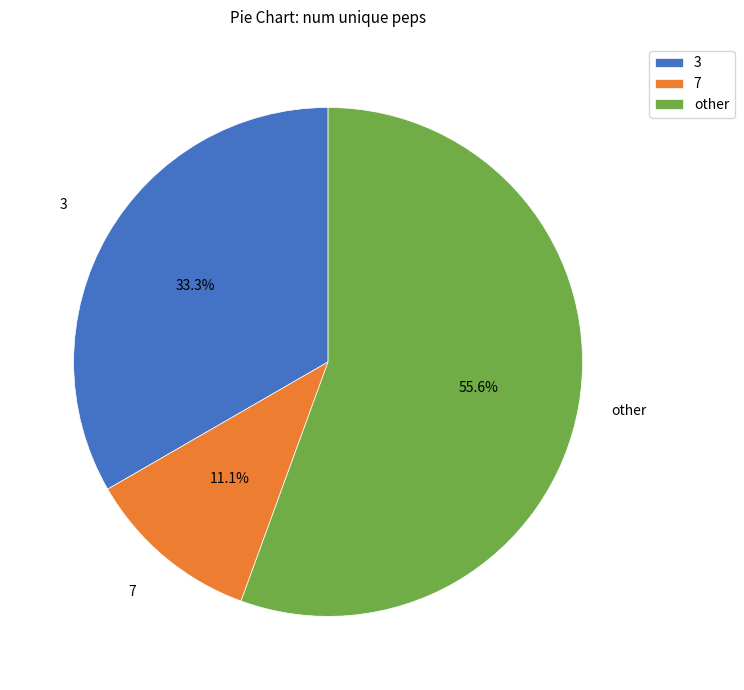

Count the number of slices in the pie.

3